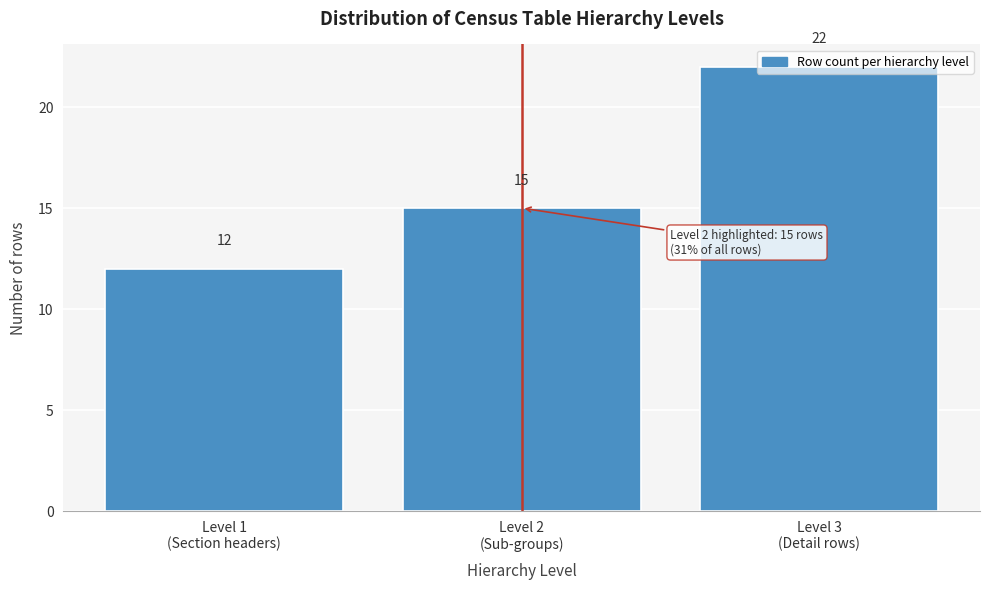

What is the maximum value shown in the chart?

22